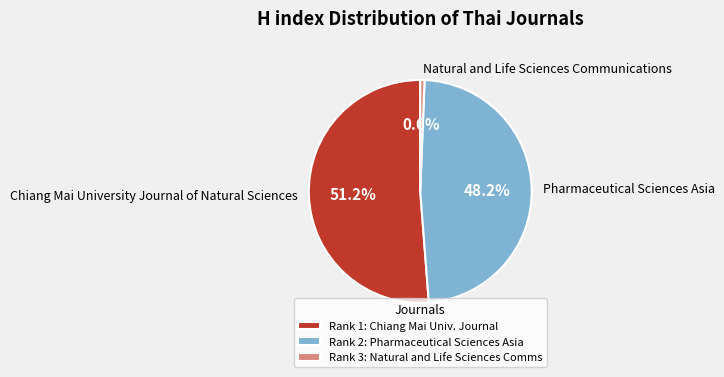

Does Natural and Life Sciences Communications represent more than half of the total?

No